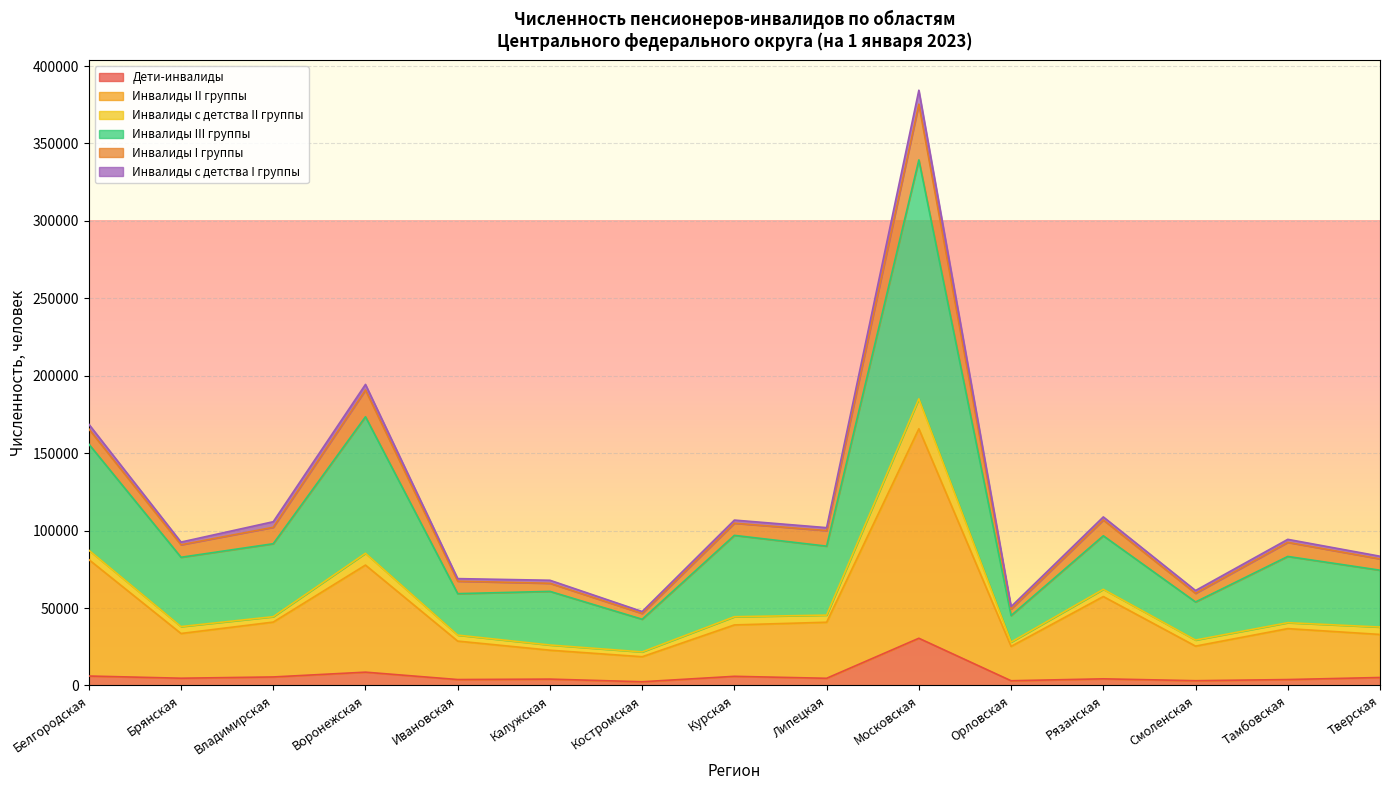

True or false: Дети-инвалиды and Инвалиды III группы intersect in this chart.

False